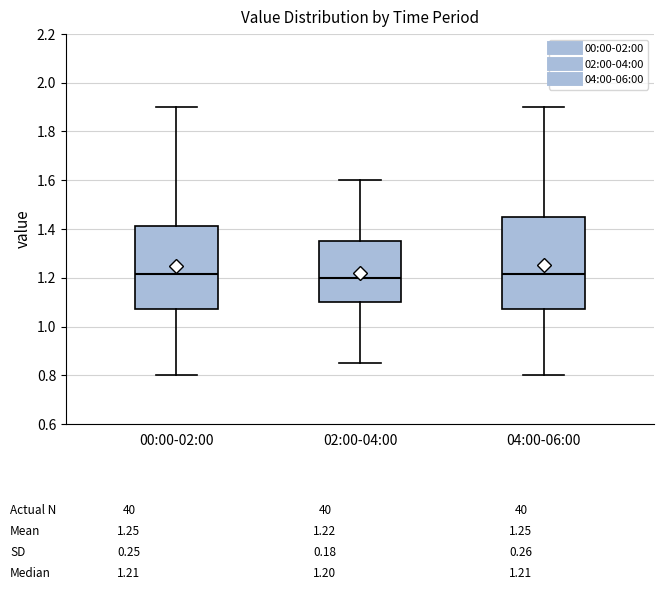

Which box is the tallest, from its lower edge to its upper edge?

04:00-06:00